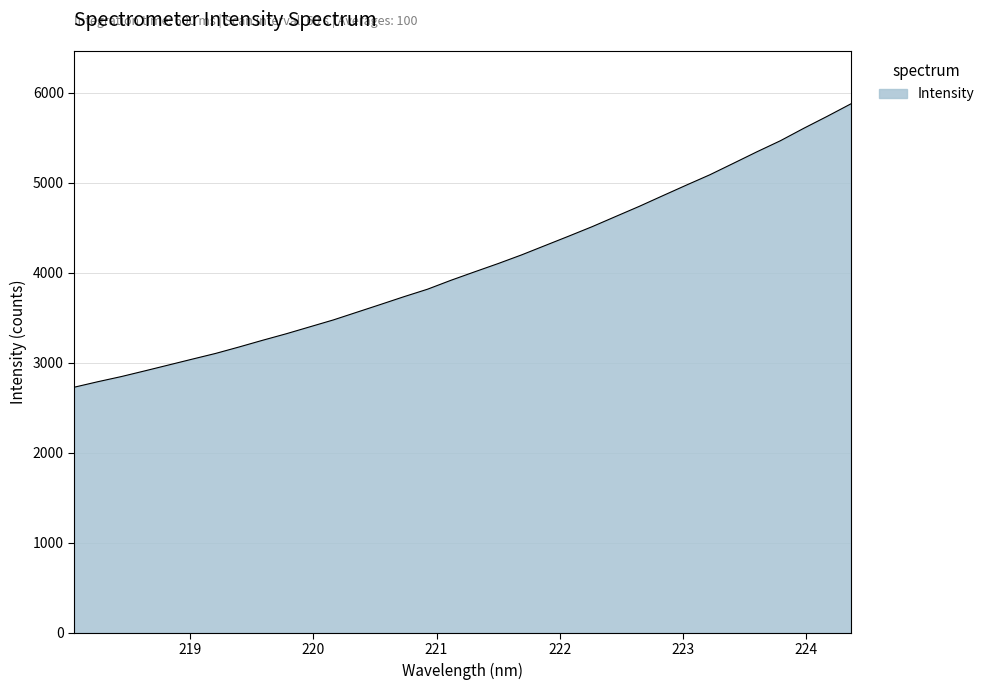

What is the maximum value shown in the chart?

5877.5